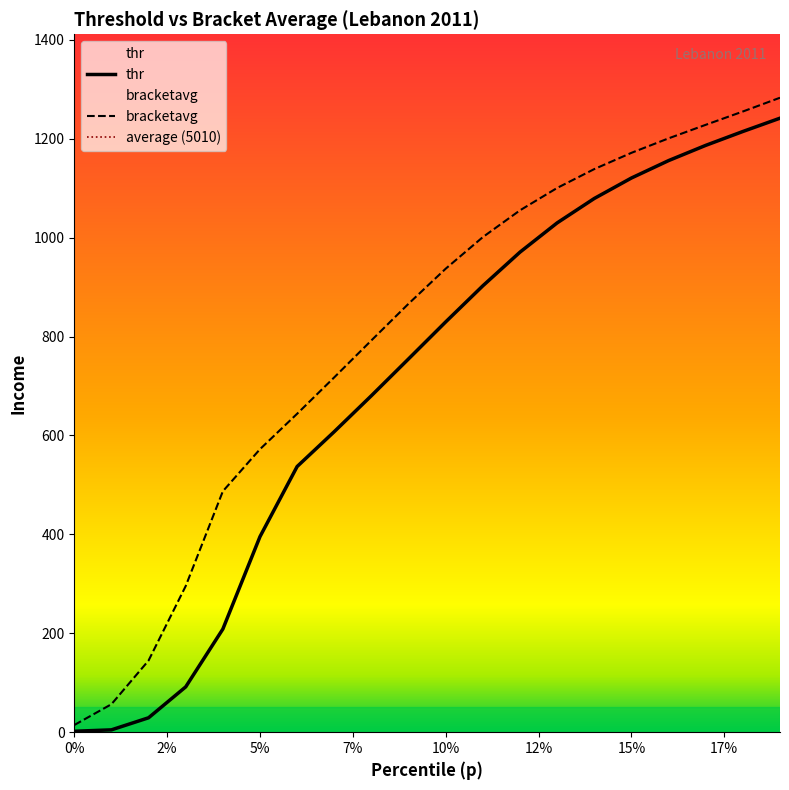

Reading left to right, transcribe all the data shown in this chart.

thr: 1.9	4.8	29.2	91.7	208.5	395.5	537.2	607.7	680.5	754.9	829.6	902.6	970.7	1029.8	1079.2	1120.6	1155.8	1186.6	1214.6	1241.5
bracketavg: 14.5	56.6	144.9	295.5	487.2	572.3	643.9	717.6	792.3	866.4	937.2	1001.1	1055.2	1100.5	1138.6	1171.5	1200.7	1228.1	1255.0	1282.9